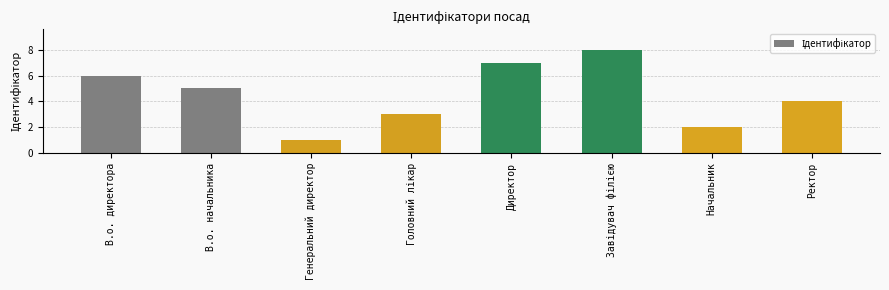

Which has a higher value, Генеральний директор or В.о. начальника?

В.о. начальника